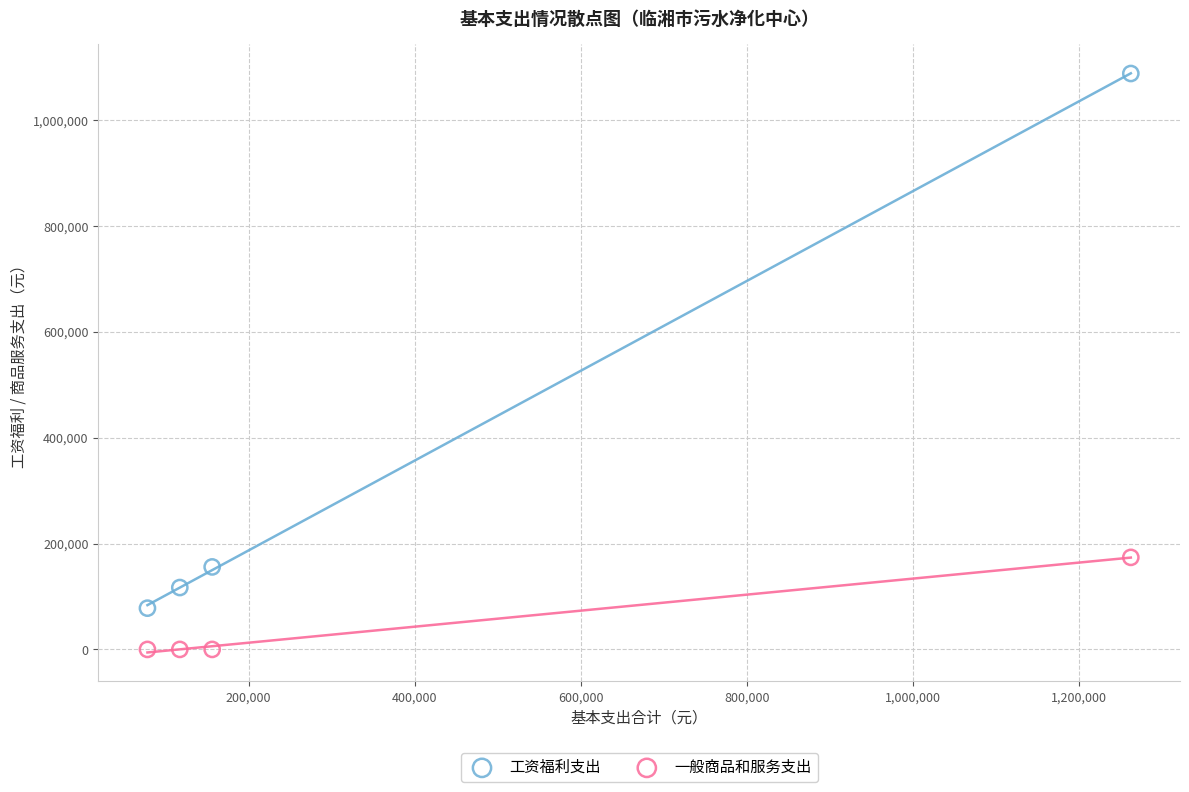

Which series reaches the maximum Y coordinate?

工资福利支出